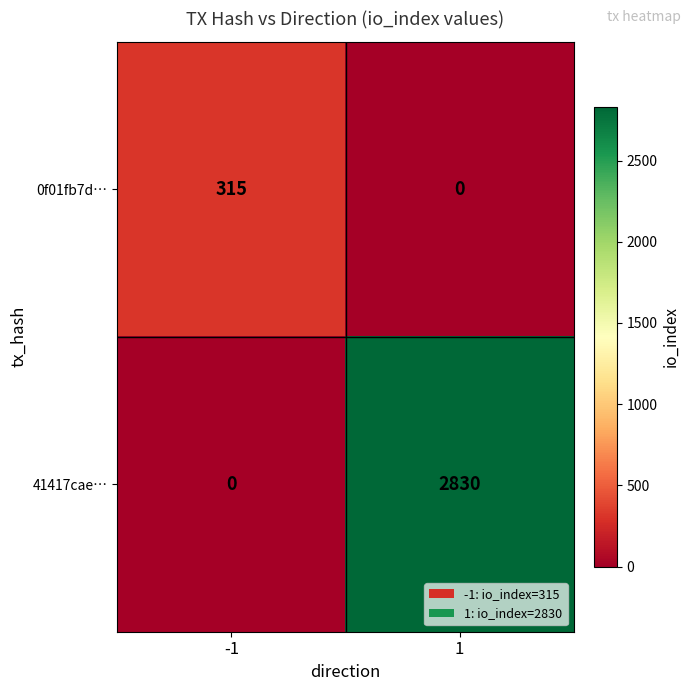

What is the maximum value shown in the chart?

2830